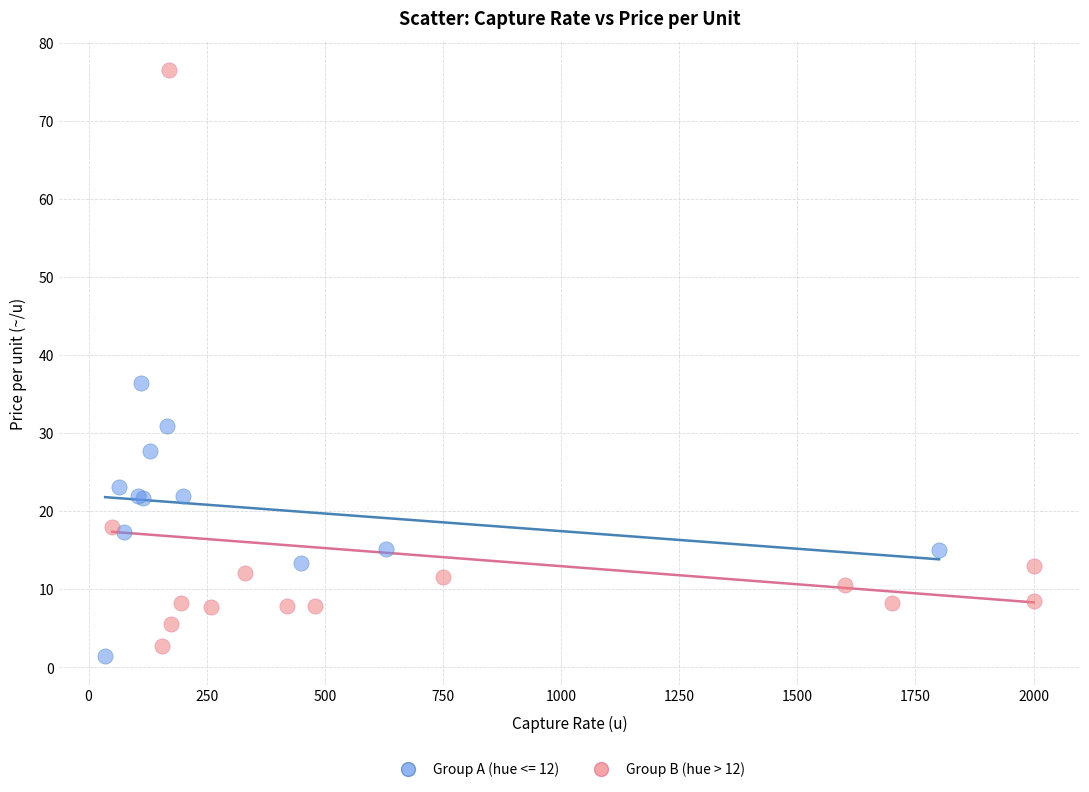

Which series contains the highest Y value?

Group B (hue > 12)